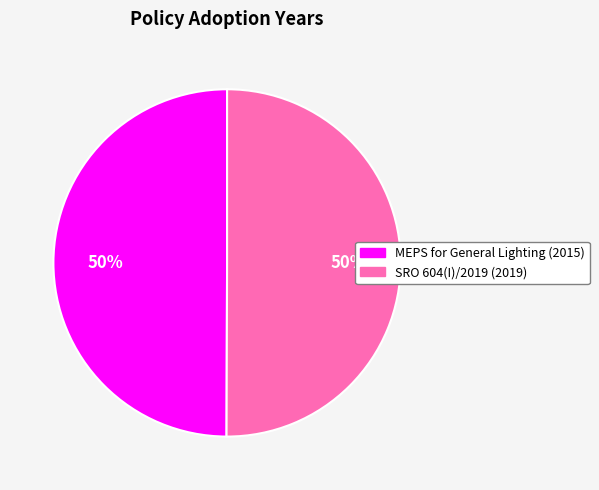

To the nearest percent, what is the average slice percentage?

50%